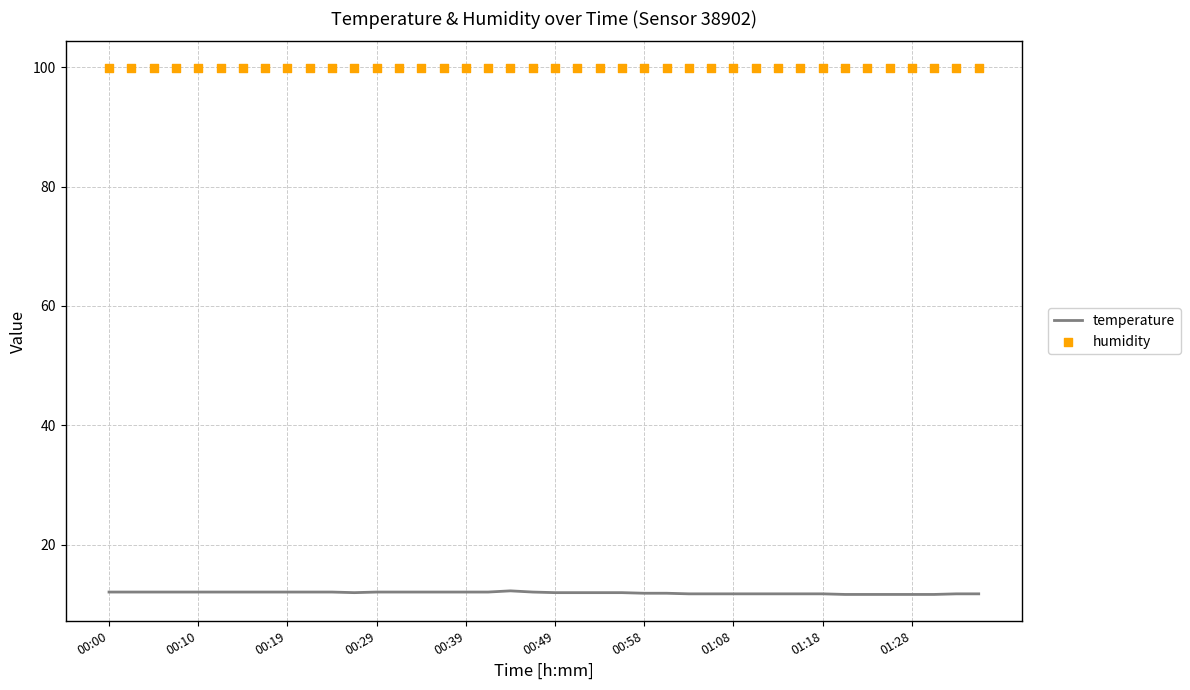

Which series reaches the maximum Y coordinate?

humidity